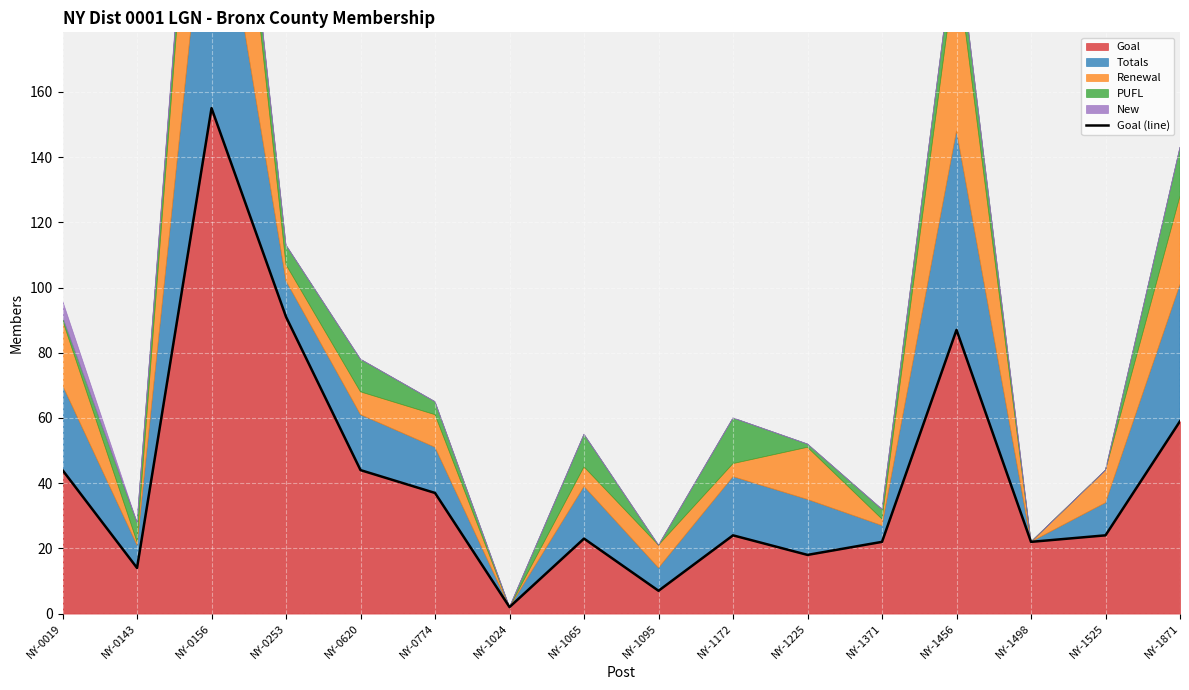

How many categories are shown in the chart?

16